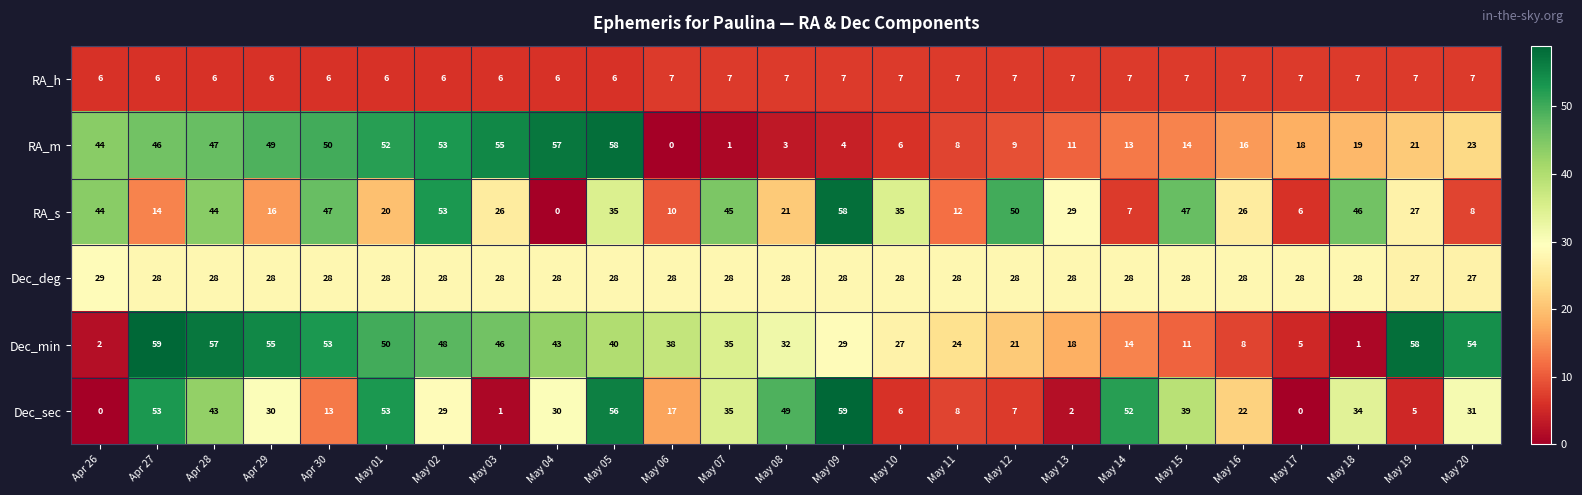

Which series has the widest spread of values?

Dec_sec